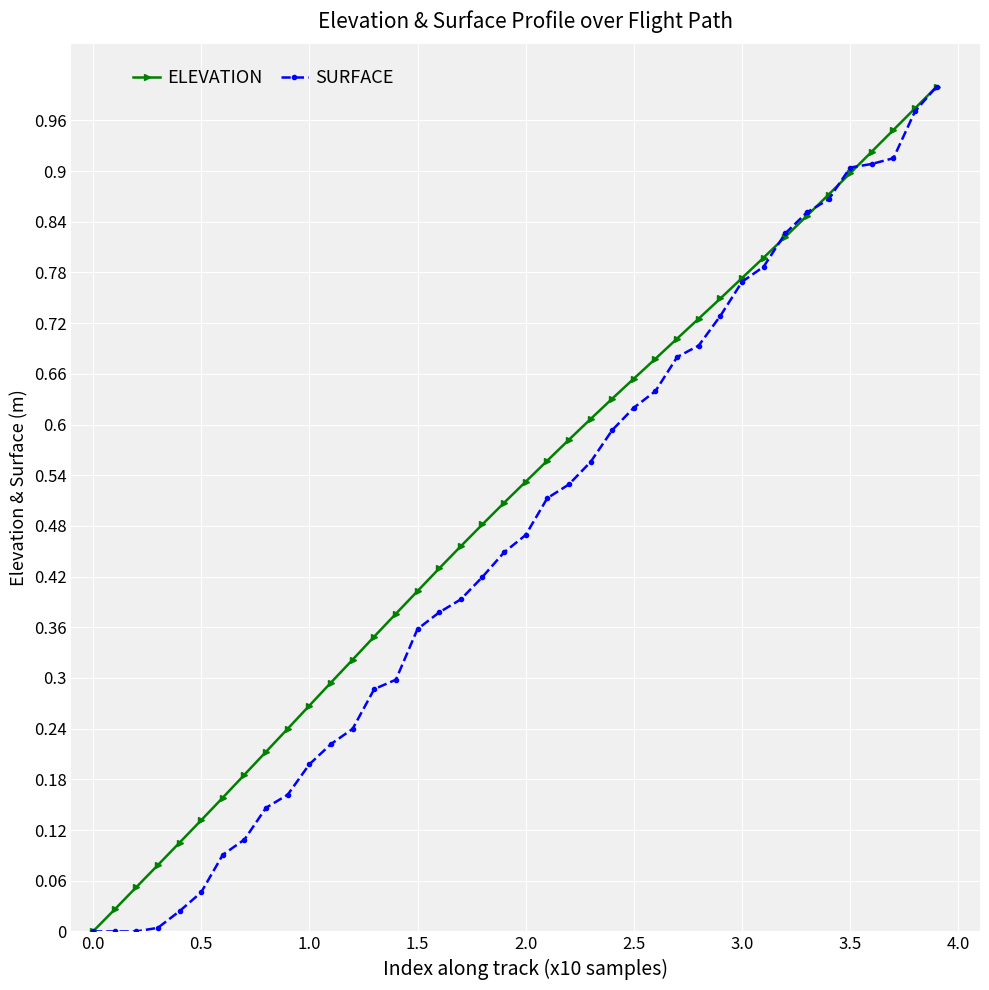

Which series has the largest total across all categories?

ELEVATION